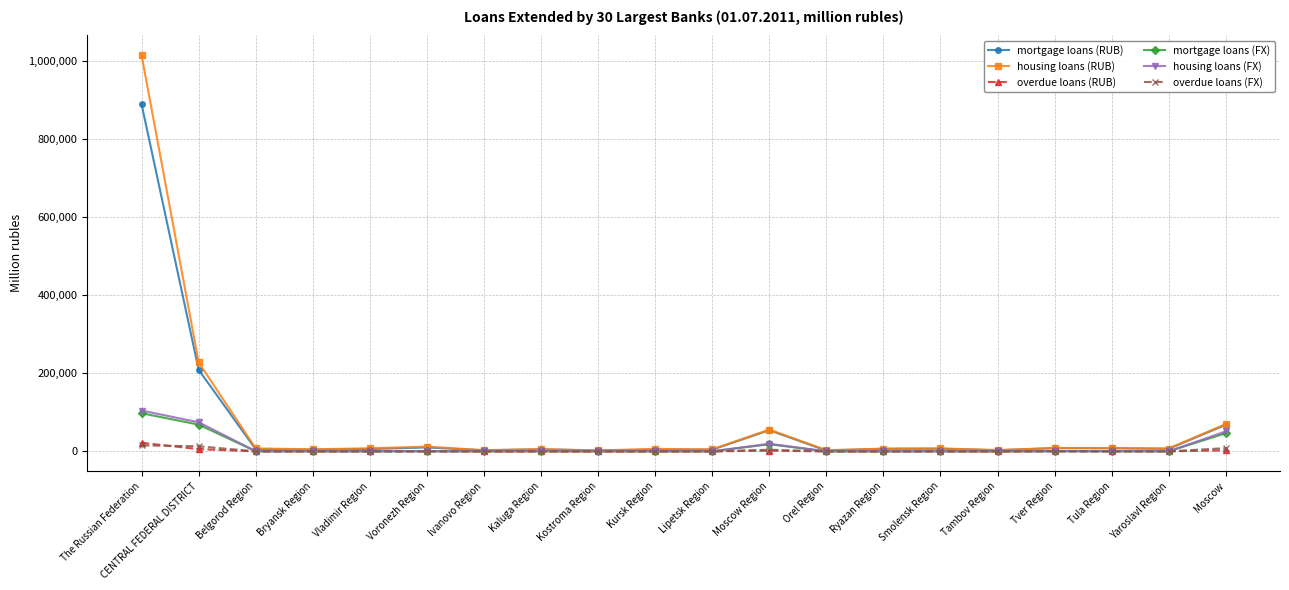

At which category is the sum across all series the highest?

The Russian Federation